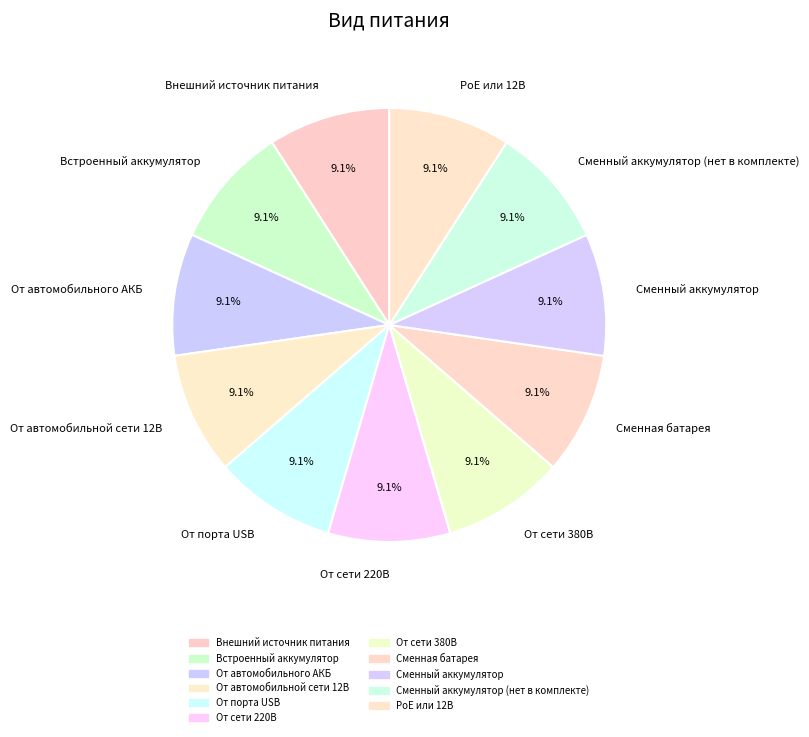

Count the number of slices in the pie.

11